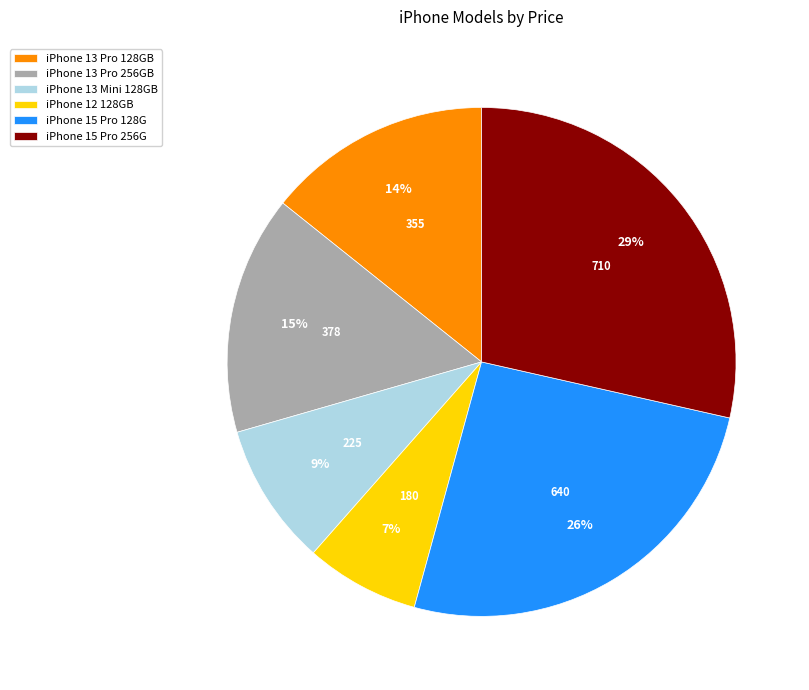

To the nearest percent, what is the average slice percentage?

17%